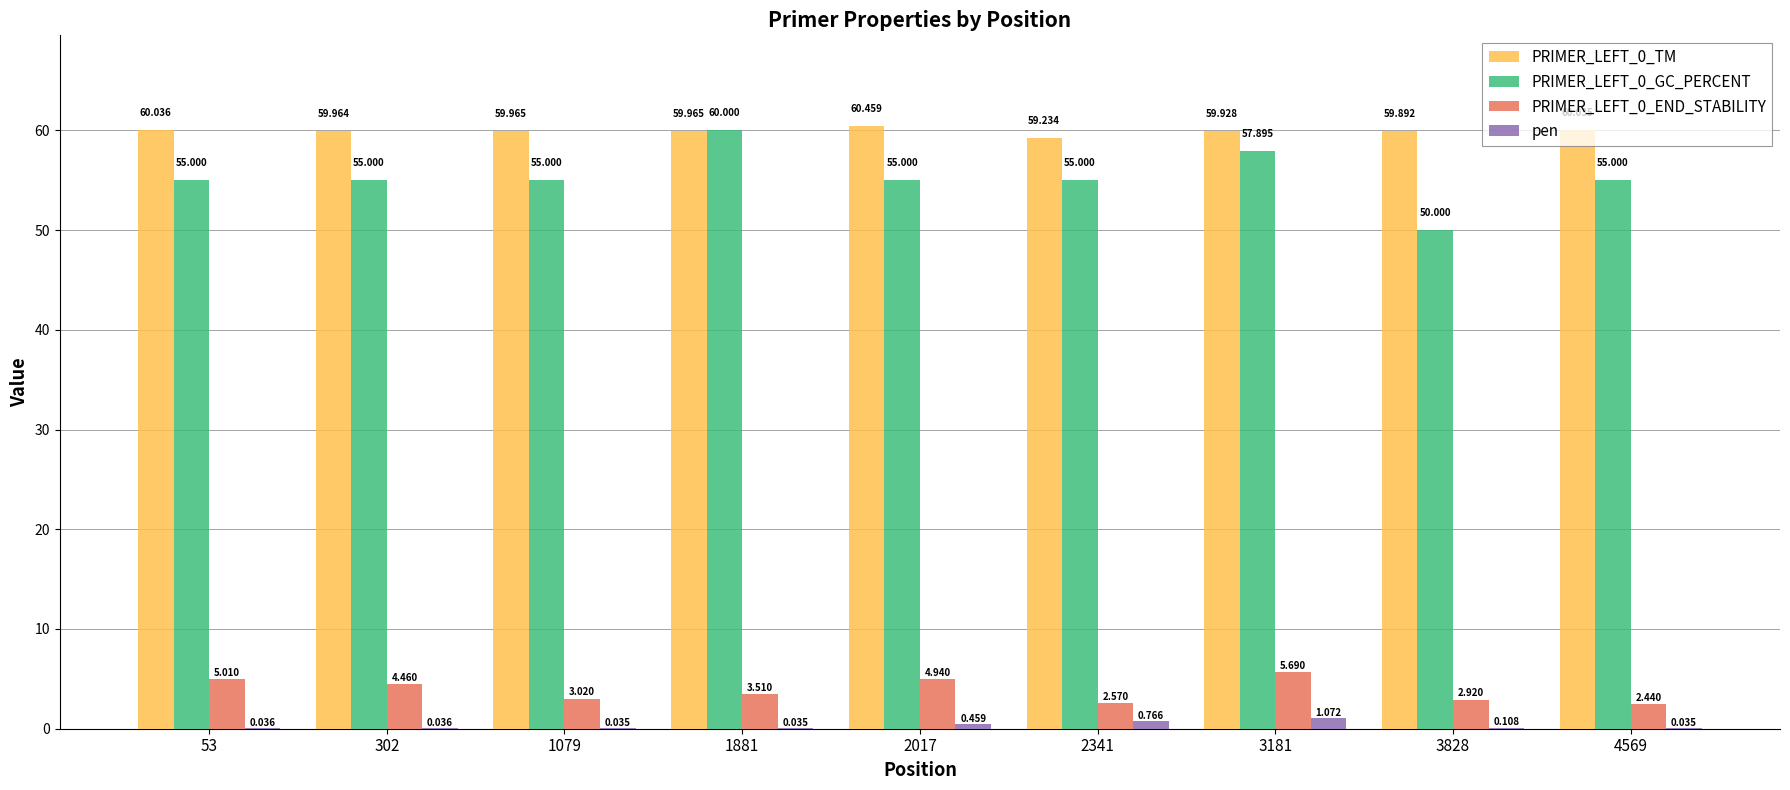

How many distinct data groups are displayed?

4